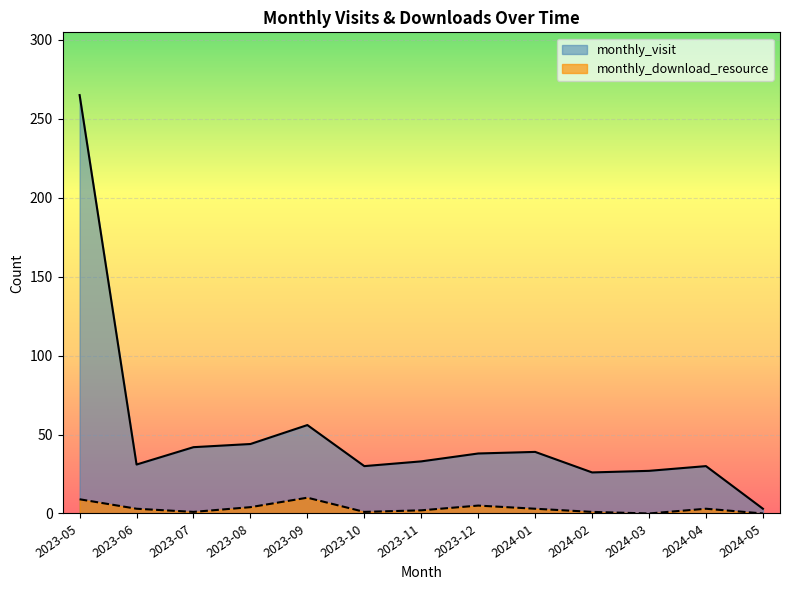

How many lines are shown in the chart?

2